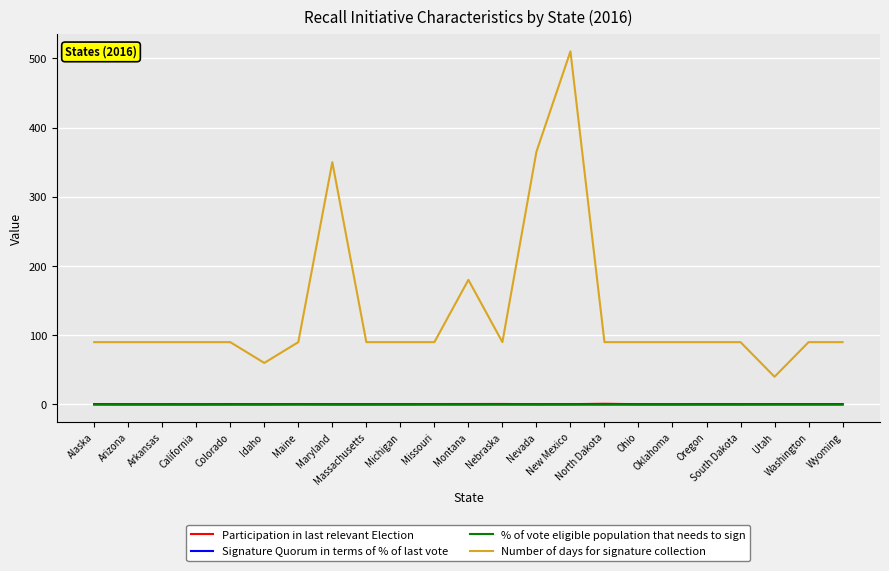

What is the sum of the Number of days for signature collection values at Montana and South Dakota?

270.0